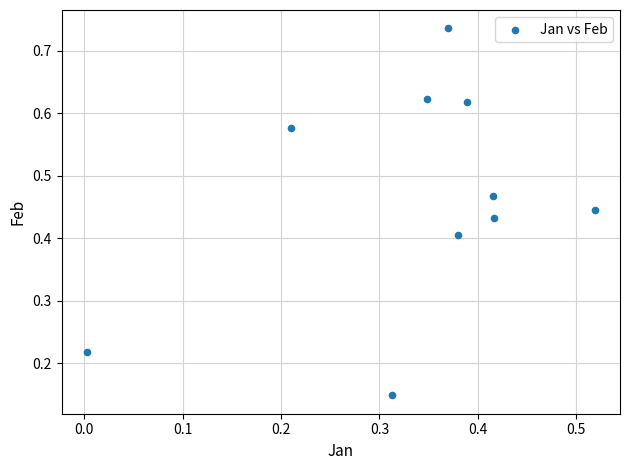

What is the average X value?

0.3